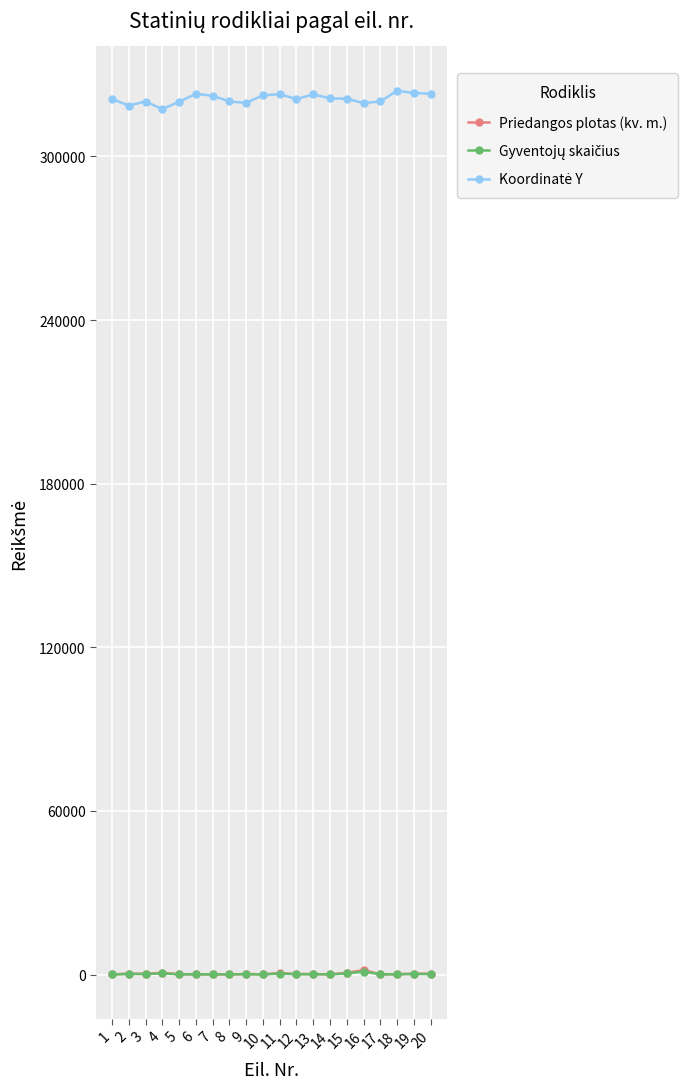

How many series are shown in this chart?

3